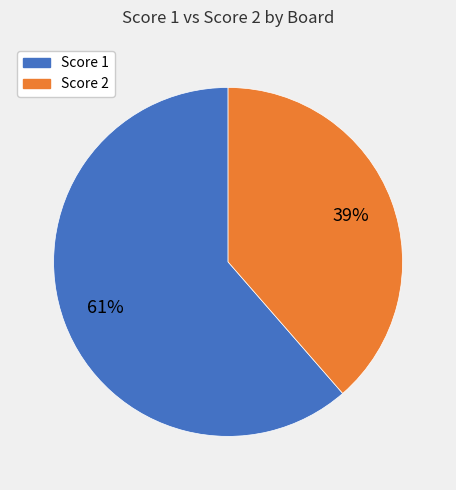

Does any single category account for the majority?

Yes